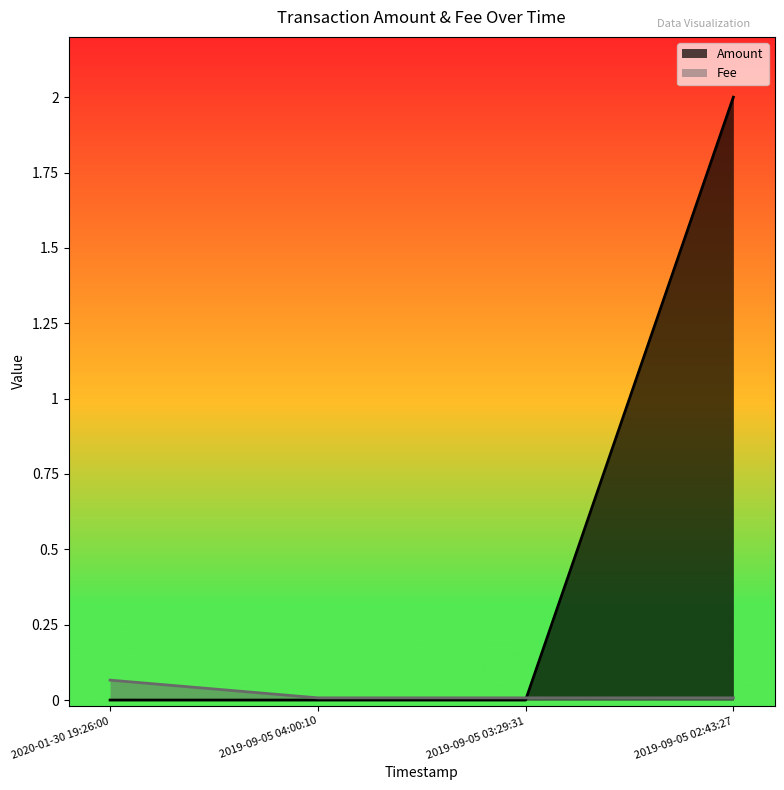

Does the chart have visible grid lines?

No